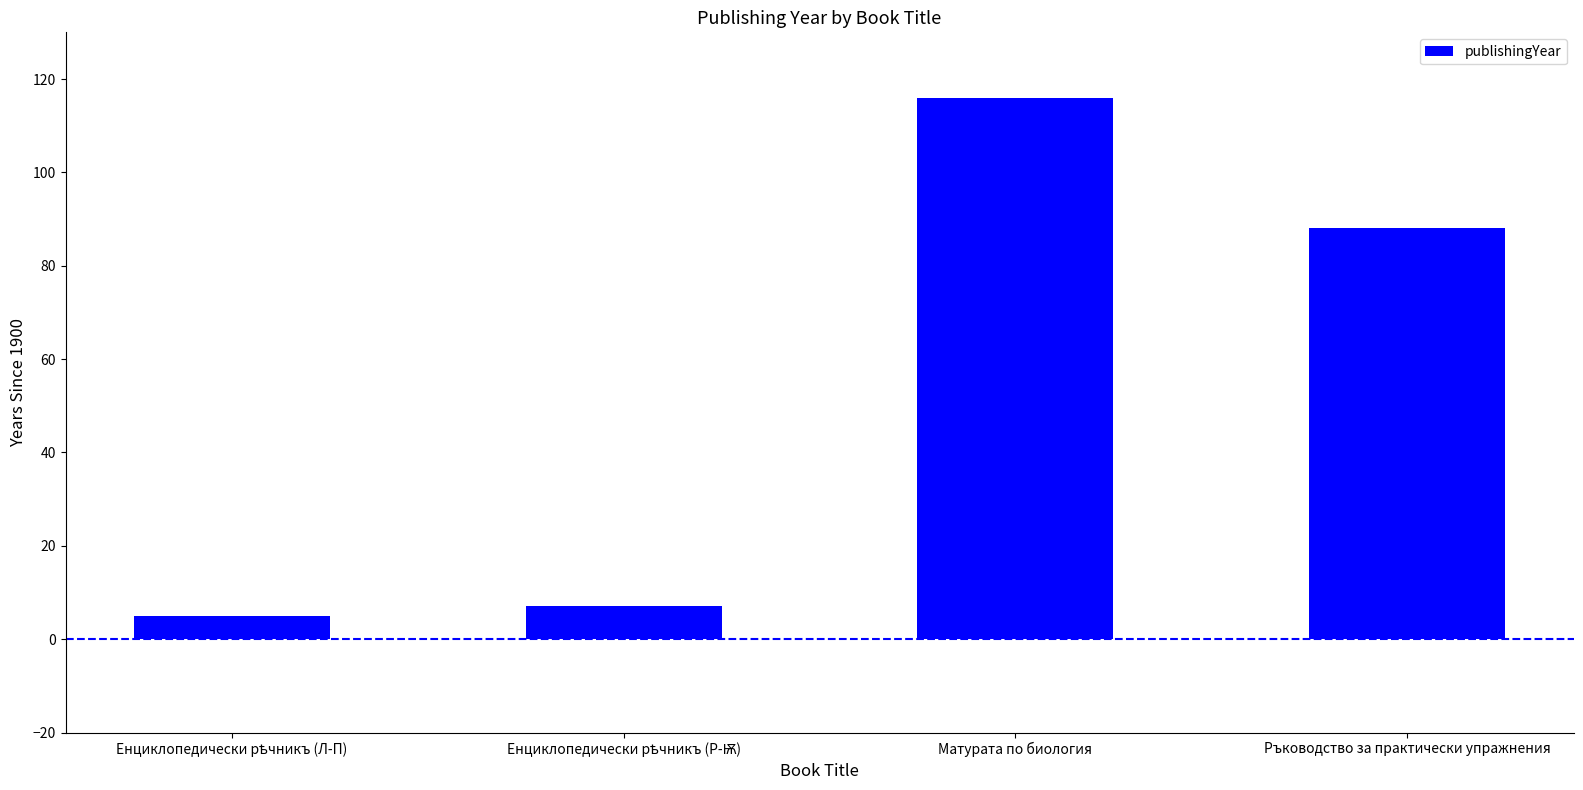

What is the greatest value displayed?

116